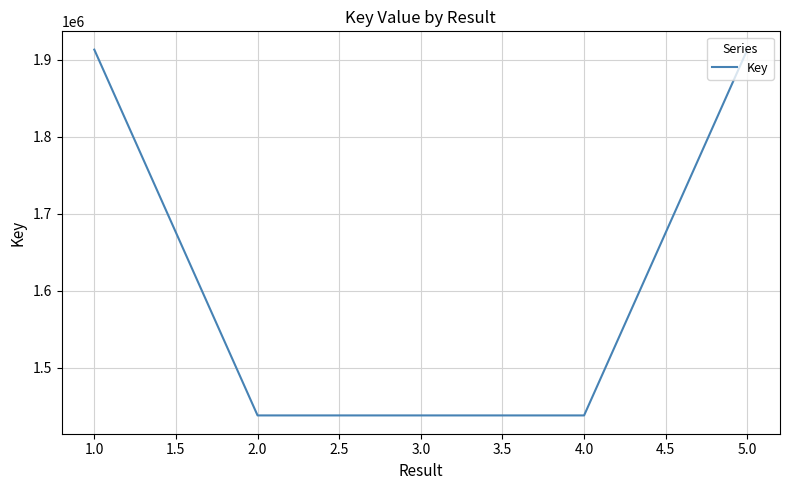

What is the difference between the values at 1.0 and 2.0?

474836